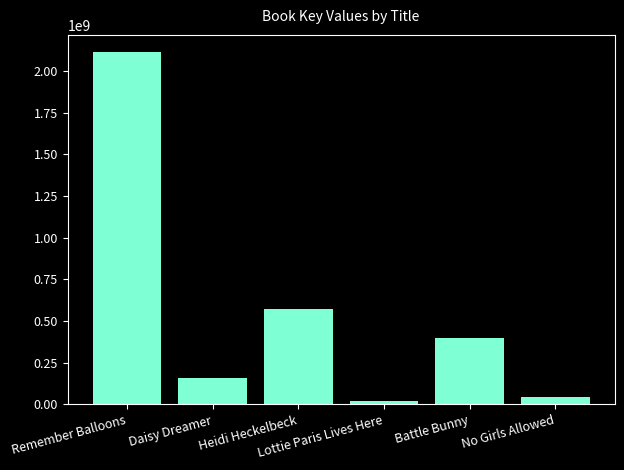

What is the maximum value shown in the chart?

2112056382